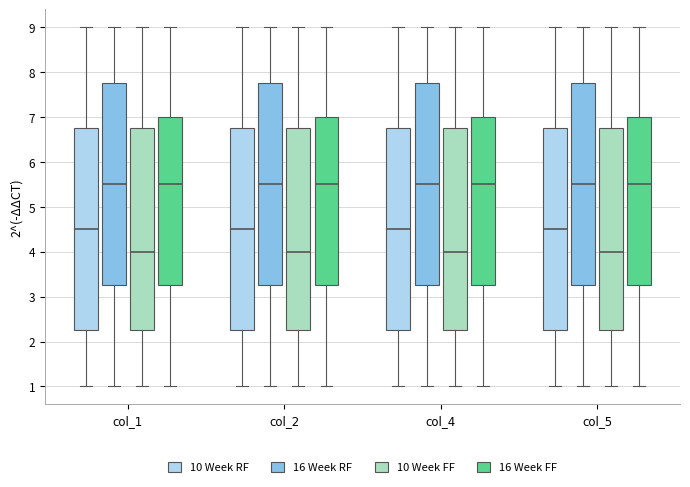

Reading left to right, read every box against the y-axis: the position of its median line, the range the box covers, and the ends of its whiskers. The values are not printed on the chart, so give them approximately, as read against the axis.

col_1 (10 Week RF): median 4.5, box 2.3 to 6.8, whiskers 1.0 to 9.0
col_1 (16 Week RF): median 5.5, box 3.3 to 7.8, whiskers 1.0 to 9.0
col_1 (10 Week FF): median 4.0, box 2.3 to 6.8, whiskers 1.0 to 9.0
col_1 (16 Week FF): median 5.5, box 3.3 to 7.0, whiskers 1.0 to 9.0
col_2 (10 Week RF): median 4.5, box 2.3 to 6.8, whiskers 1.0 to 9.0
col_2 (16 Week RF): median 5.5, box 3.3 to 7.8, whiskers 1.0 to 9.0
col_2 (10 Week FF): median 4.0, box 2.3 to 6.8, whiskers 1.0 to 9.0
col_2 (16 Week FF): median 5.5, box 3.3 to 7.0, whiskers 1.0 to 9.0
col_4 (10 Week RF): median 4.5, box 2.3 to 6.8, whiskers 1.0 to 9.0
col_4 (16 Week RF): median 5.5, box 3.3 to 7.8, whiskers 1.0 to 9.0
col_4 (10 Week FF): median 4.0, box 2.3 to 6.8, whiskers 1.0 to 9.0
col_4 (16 Week FF): median 5.5, box 3.3 to 7.0, whiskers 1.0 to 9.0
col_5 (10 Week RF): median 4.5, box 2.3 to 6.8, whiskers 1.0 to 9.0
col_5 (16 Week RF): median 5.5, box 3.3 to 7.8, whiskers 1.0 to 9.0
col_5 (10 Week FF): median 4.0, box 2.3 to 6.8, whiskers 1.0 to 9.0
col_5 (16 Week FF): median 5.5, box 3.3 to 7.0, whiskers 1.0 to 9.0